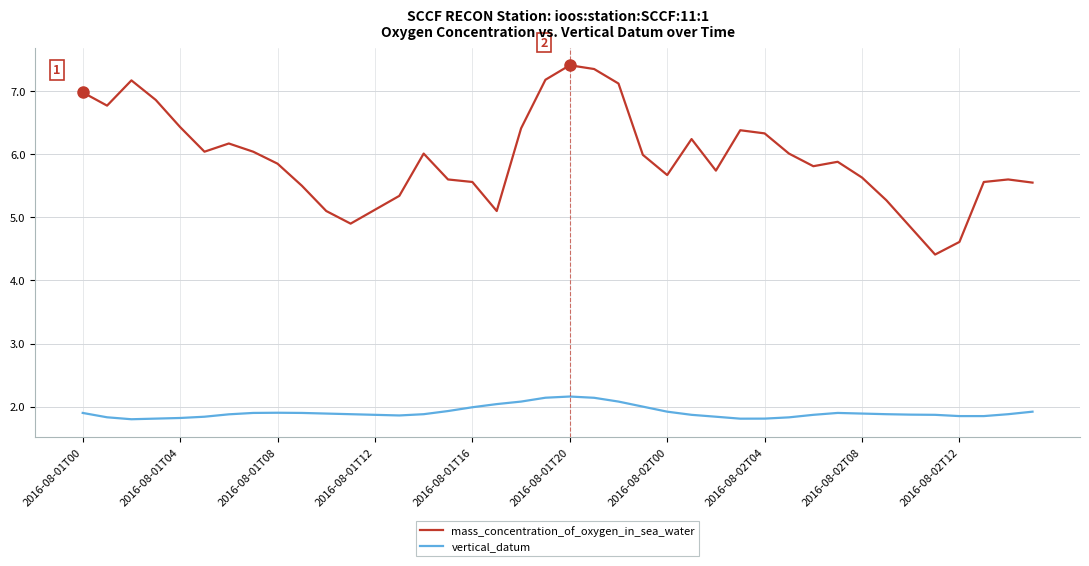

True or false: vertical_datum and mass_concentration_of_oxygen_in_sea_water intersect in this chart.

False